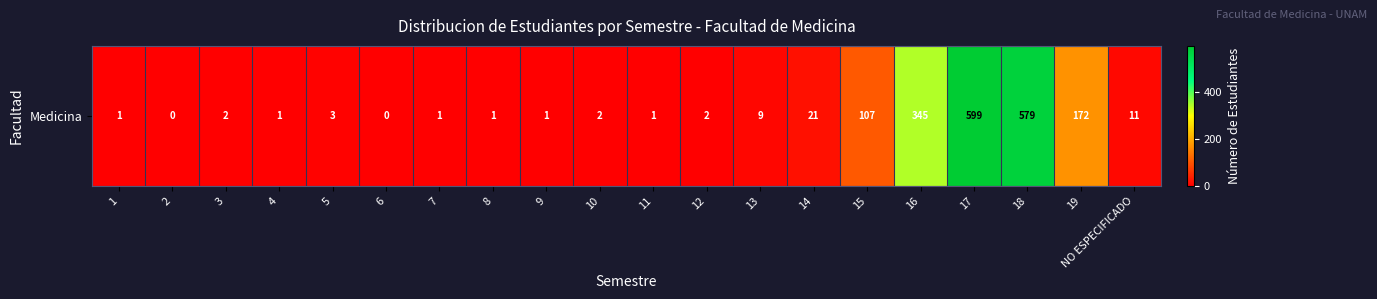

List the labels in order of value, largest first.

17, 18, 16, 19, 15, 14, NO ESPECIFICADO, 13, 5, 3, 10, 12, 1, 4, 7, 8, 9, 11, 2, 6